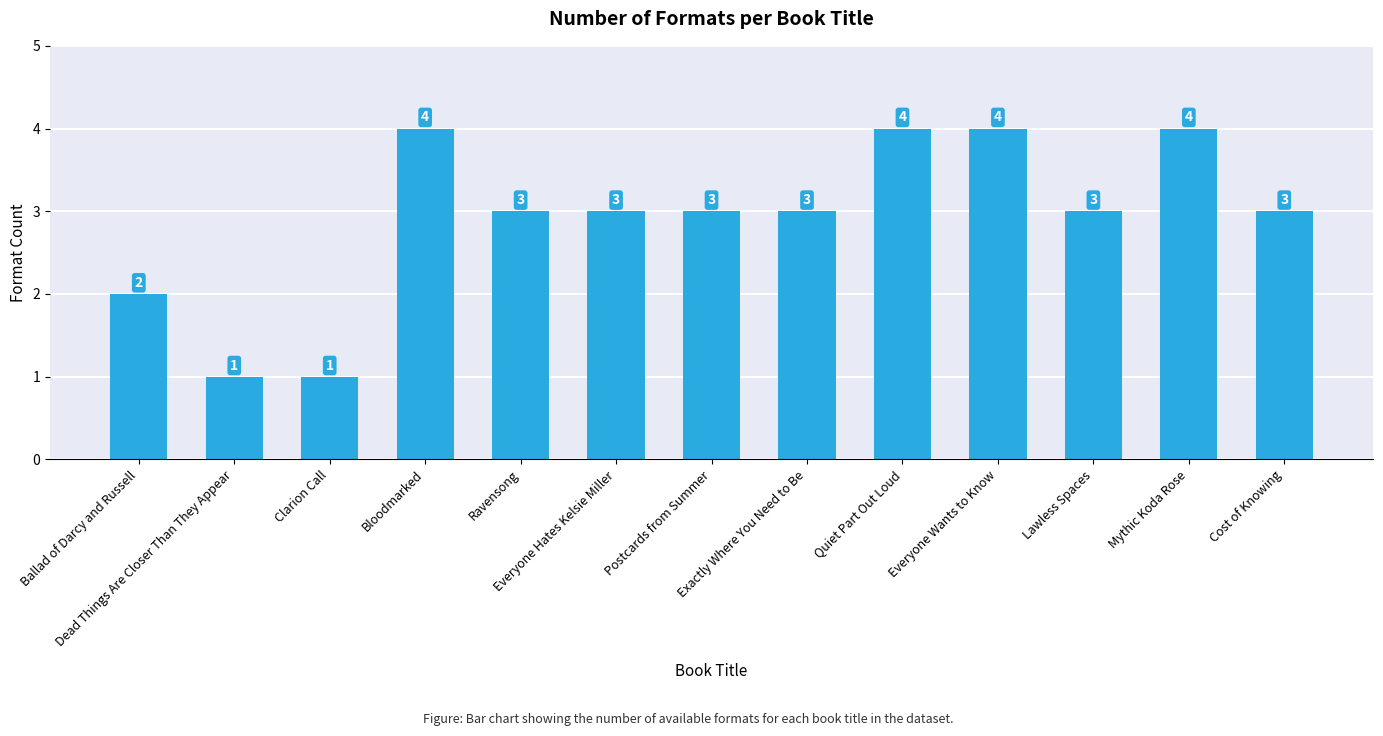

What is the difference between the maximum and minimum values?

3